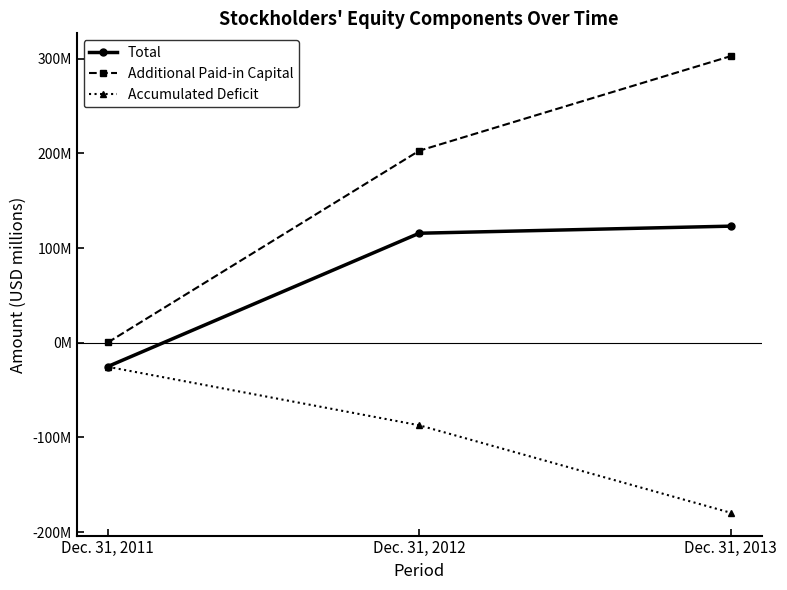

At which label does Accumulated Deficit first exceed -87?

Dec. 31, 2011